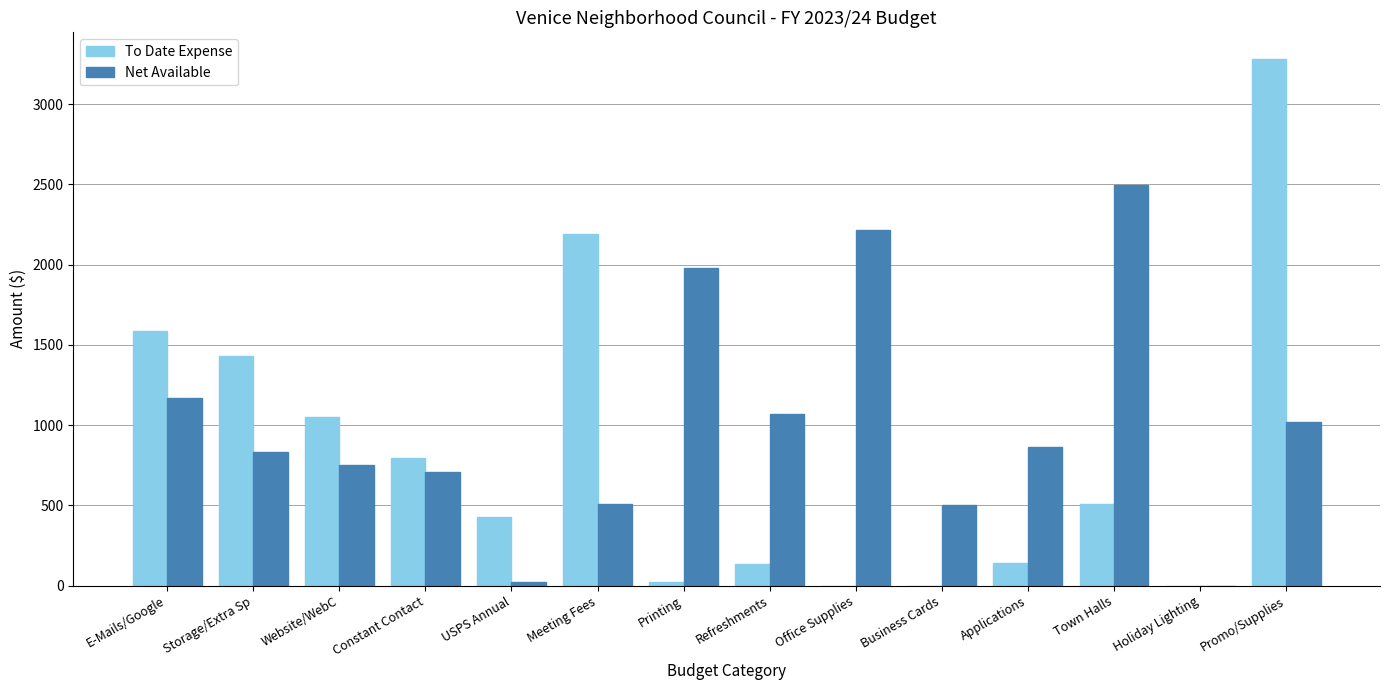

At which category is the sum across all series the highest?

Promo/Supplies